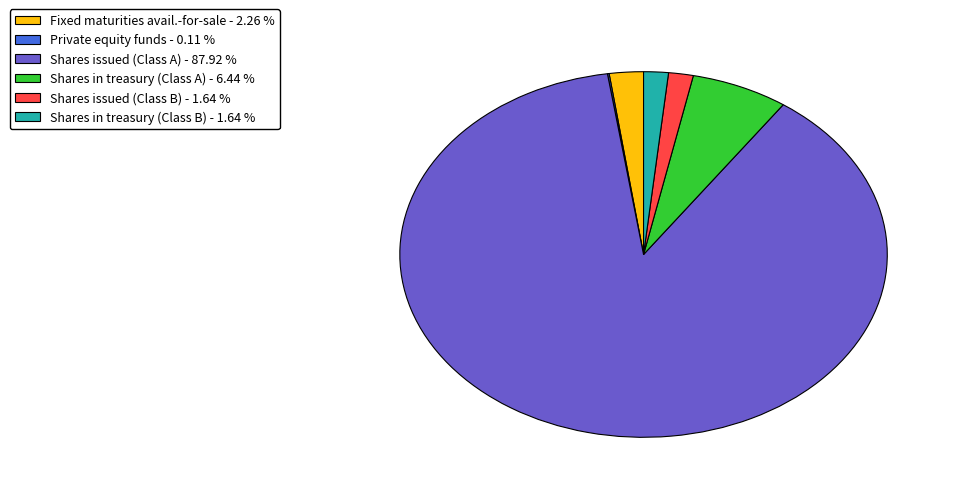

What is the largest slice in the pie chart?

Shares issued (Class A) - 87.92 %